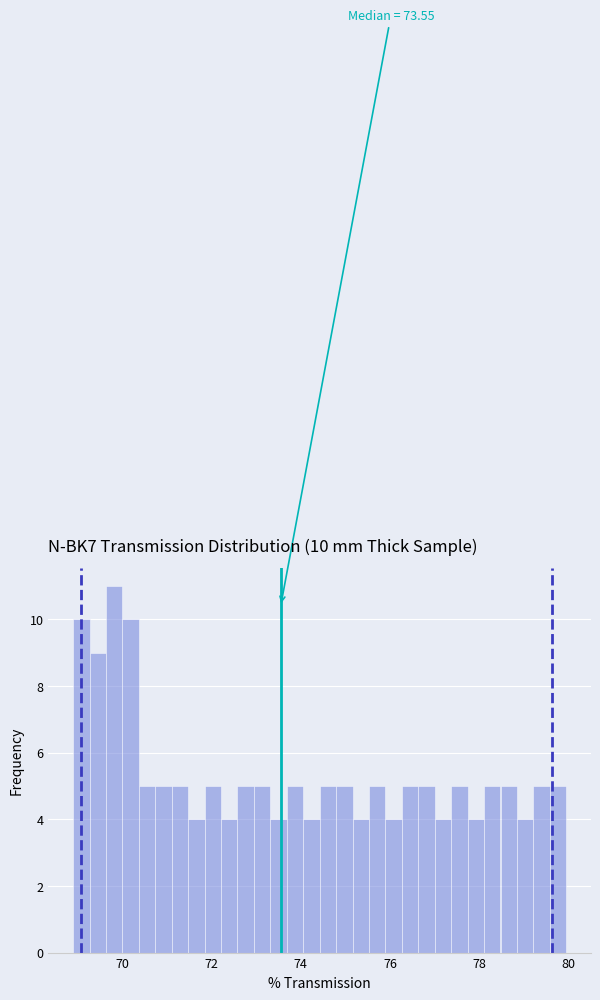

Read against the x-axis, roughly where is the centre of the tallest bar?

69.8